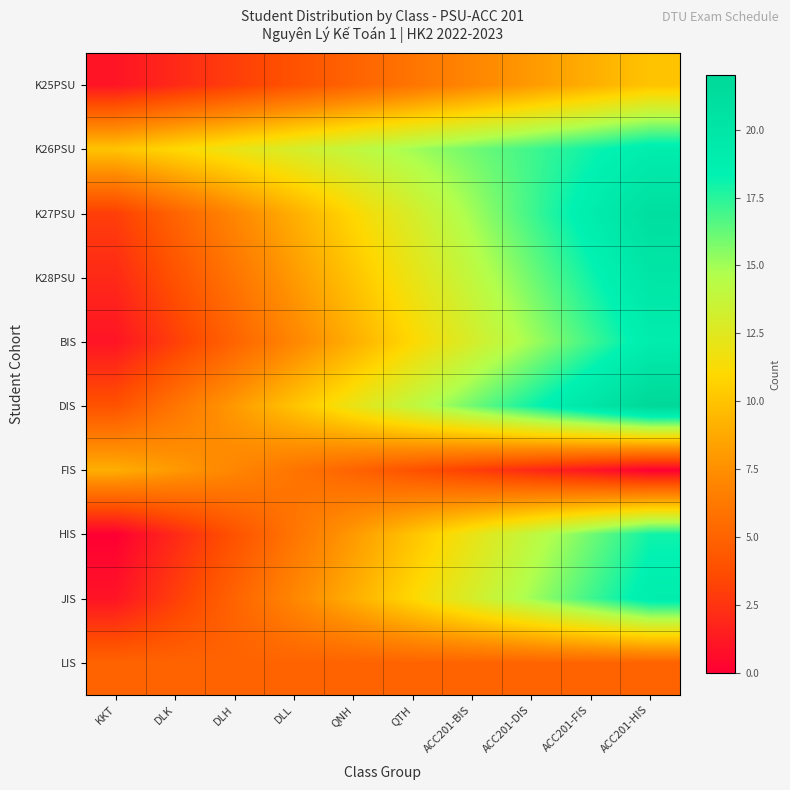

Between ACC201-HIS and KKT, which is larger?

ACC201-HIS